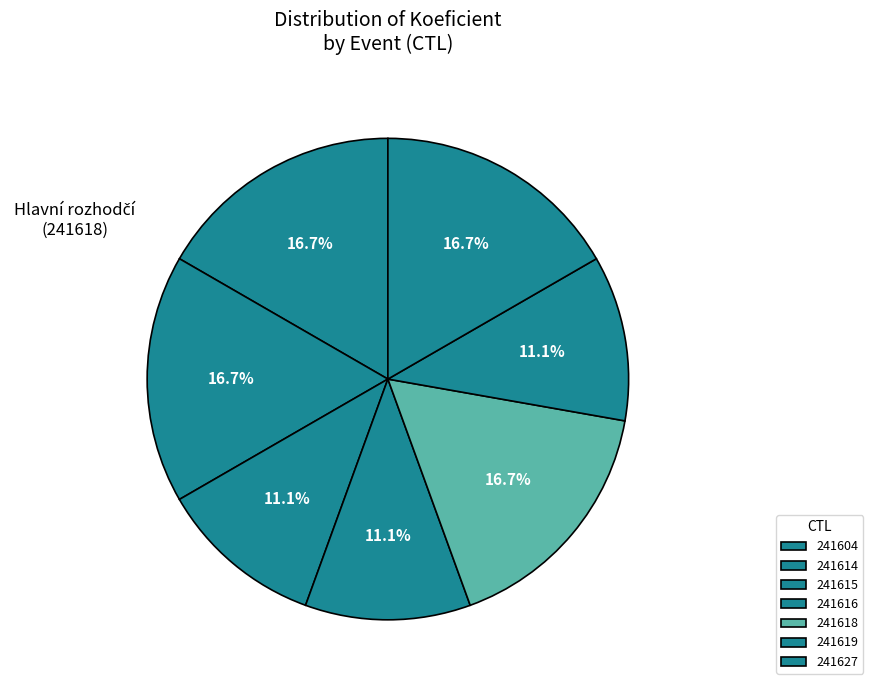

Count the number of slices in the pie.

7